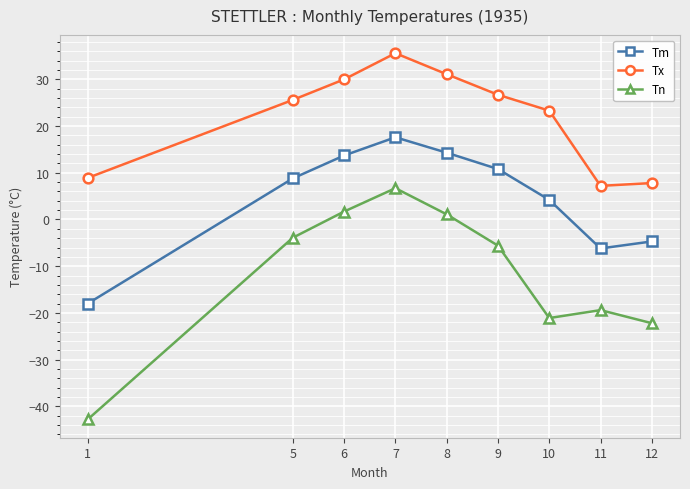

Is it true that Tx equals 8.9 at 1?

True